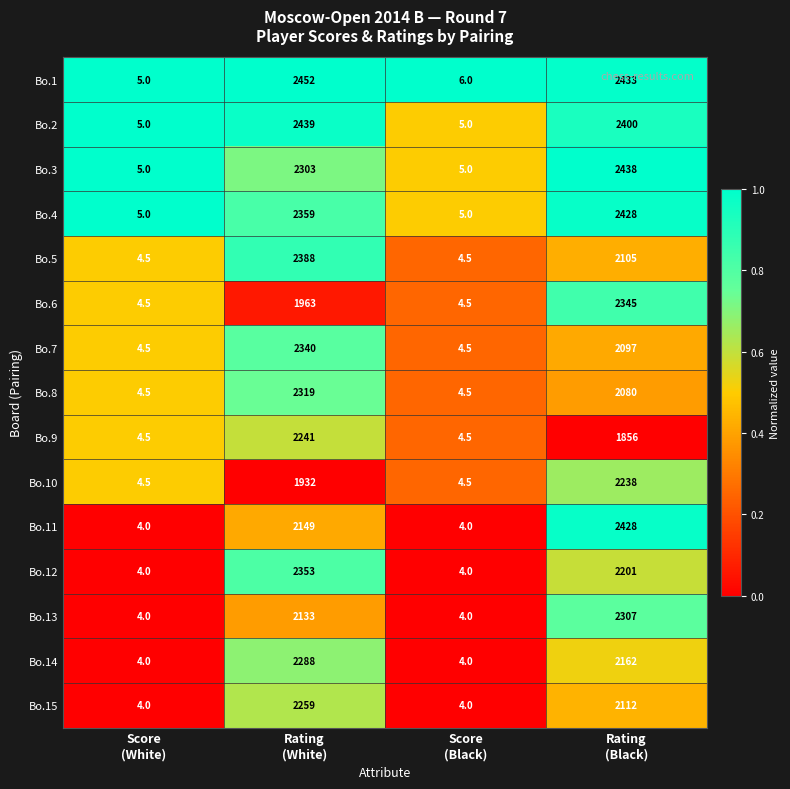

What is the sum of all Bo.14 values?

4458.0